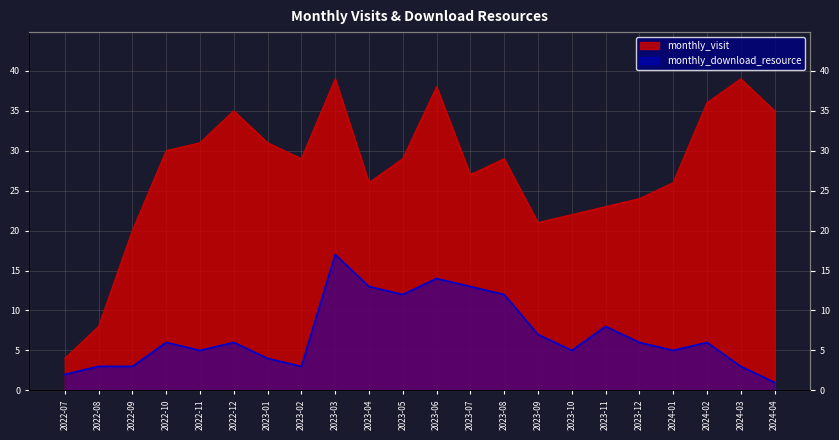

Reading left to right, what are all the values shown in this chart?

monthly_visit: 2022-07=4	2022-08=8	2022-09=20	2022-10=30	2022-11=31	2022-12=35	2023-01=31	2023-02=29	2023-03=39	2023-04=26	2023-05=29	2023-06=38	2023-07=27	2023-08=29	2023-09=21	2023-10=22	2023-11=23	2023-12=24	2024-01=26	2024-02=36	2024-03=39	2024-04=35
monthly_download_resource: 2022-07=2	2022-08=3	2022-09=3	2022-10=6	2022-11=5	2022-12=6	2023-01=4	2023-02=3	2023-03=17	2023-04=13	2023-05=12	2023-06=14	2023-07=13	2023-08=12	2023-09=7	2023-10=5	2023-11=8	2023-12=6	2024-01=5	2024-02=6	2024-03=3	2024-04=1